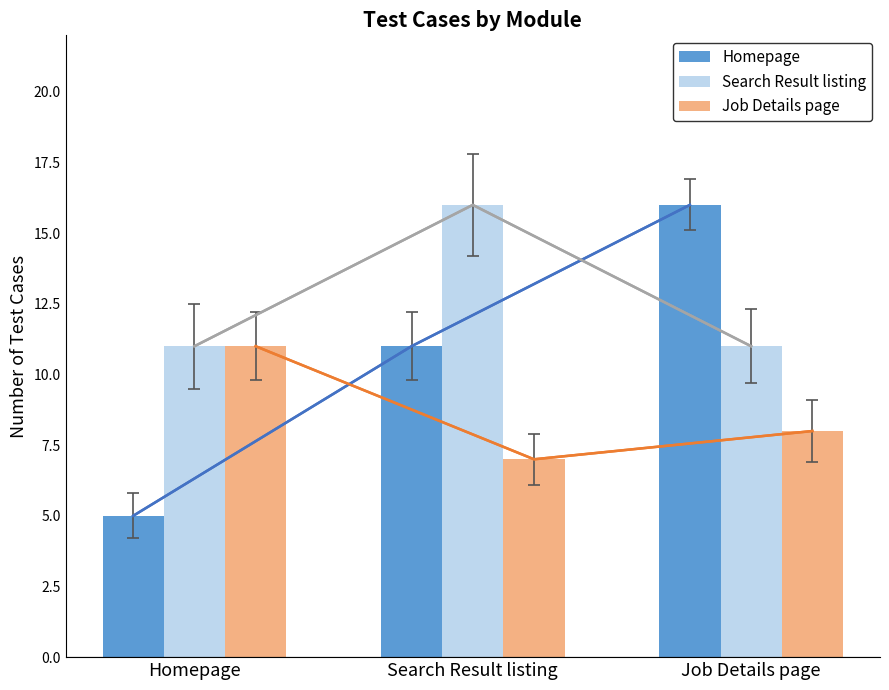

What value does the Search Result listing series have at Job Details page?

11